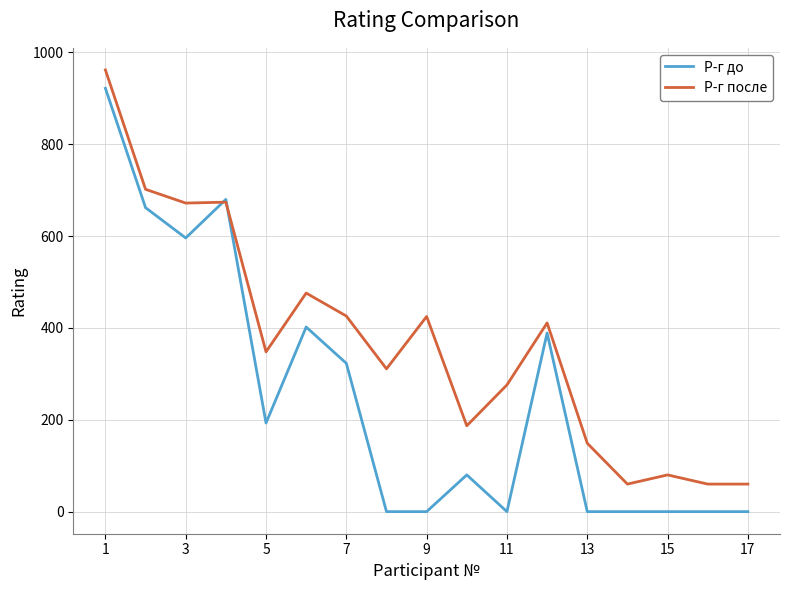

Rank the series by their average value, from lowest to highest.

Р-г до, Р-г после